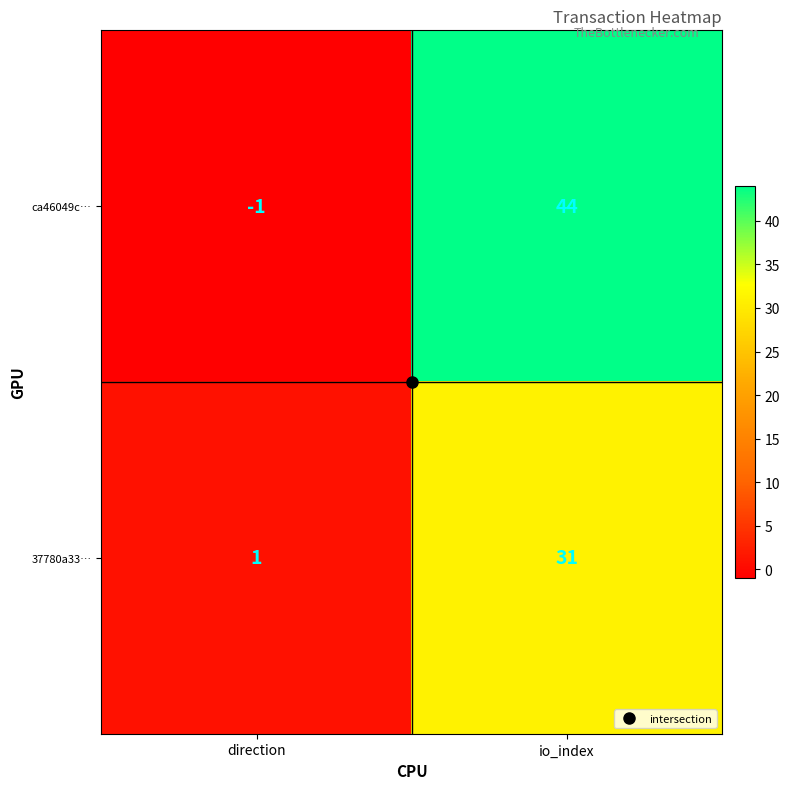

What is the sum of the ca46049c… values at direction and io_index?

43